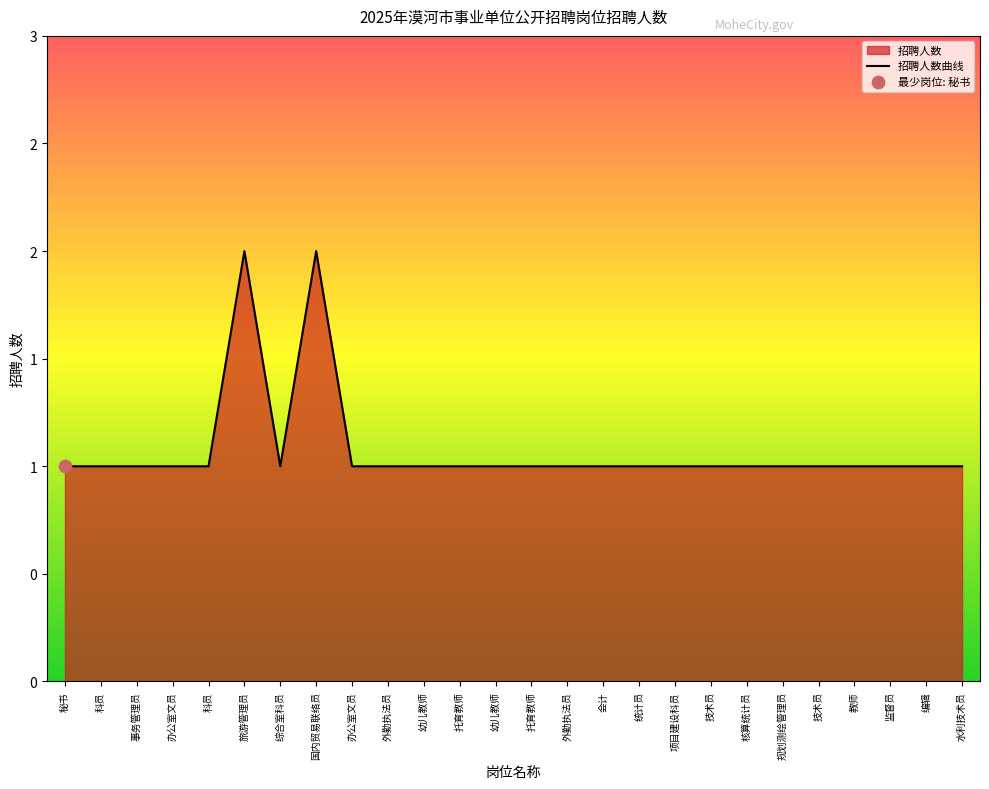

Between 旅游管理员 and 会计, which is larger?

旅游管理员